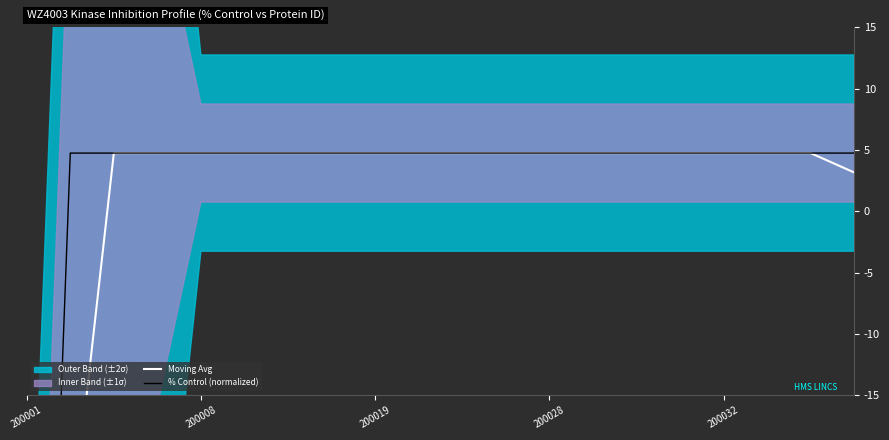

True or false: Moving Avg has more than 2 interior local peaks.

False